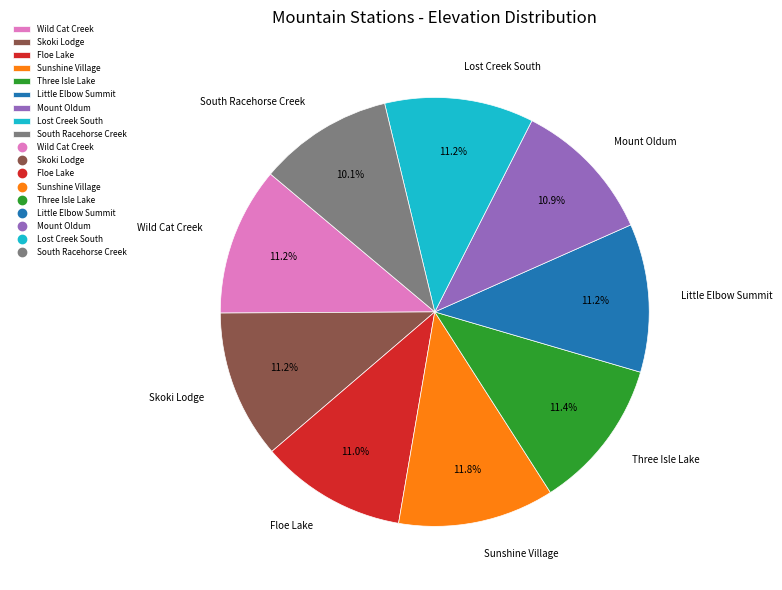

Which has a higher value, Sunshine Village or Skoki Lodge?

Sunshine Village